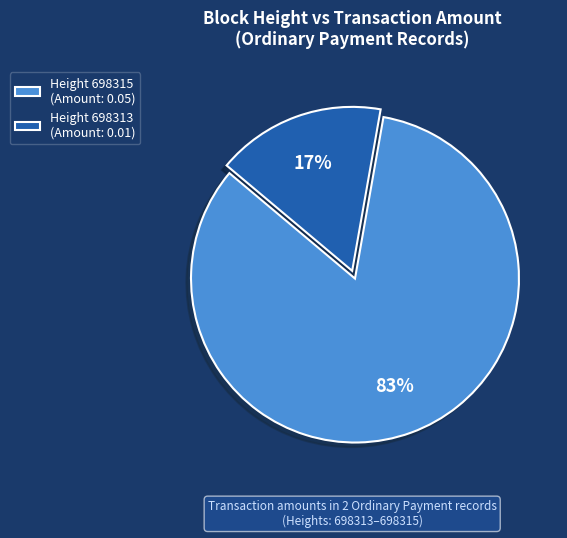

The Height 698315 (Amount: 0.05) slice represents 98% of the pie. True or false?

False